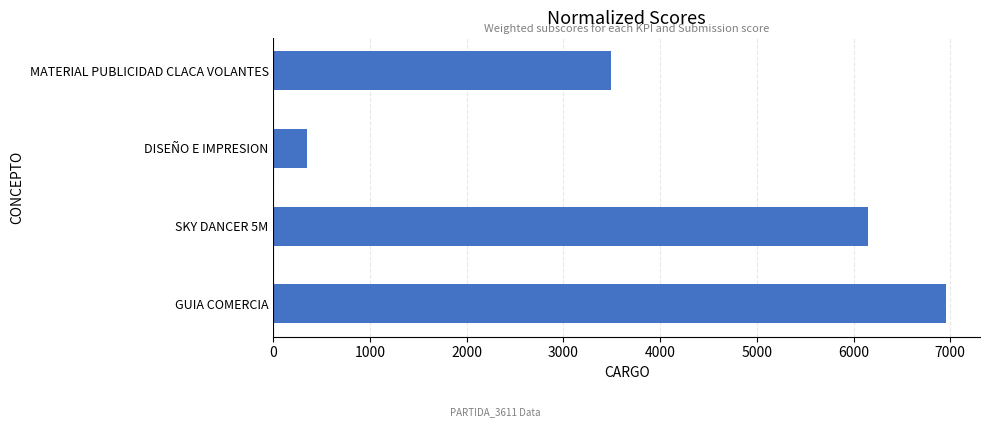

What is the difference between the maximum and minimum values?

6612.0